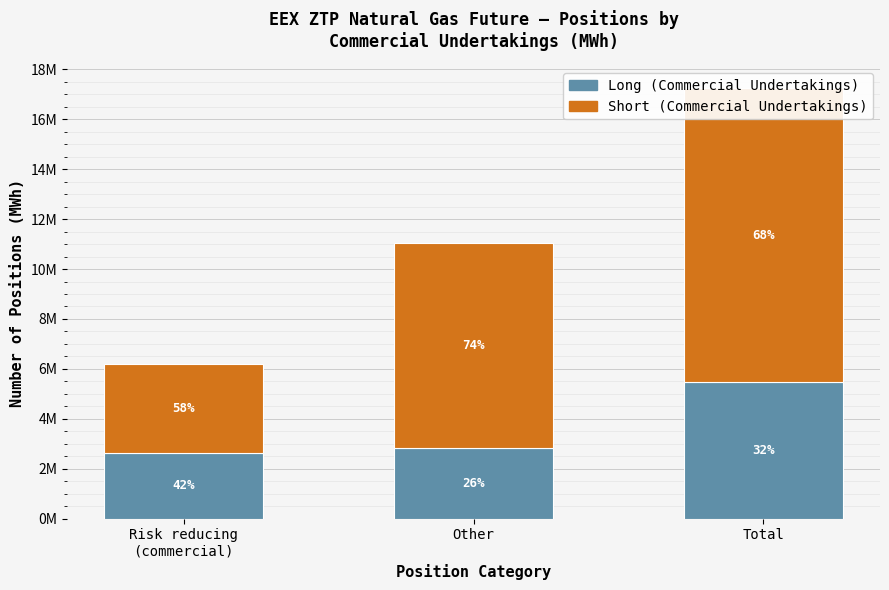

The value of Short (Commercial Undertakings) at Total is 20165556. True or false?

False